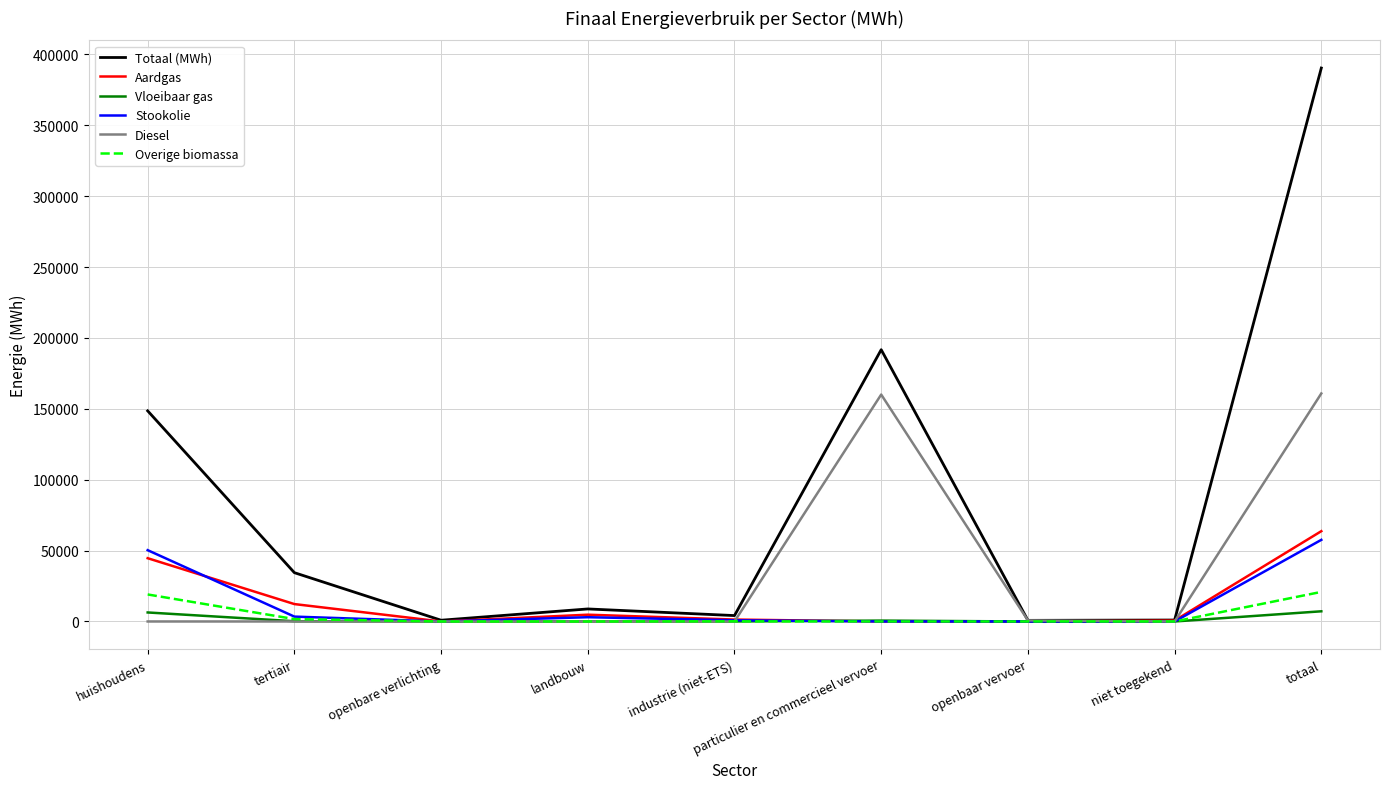

Which series has the widest spread of values?

Totaal (MWh)